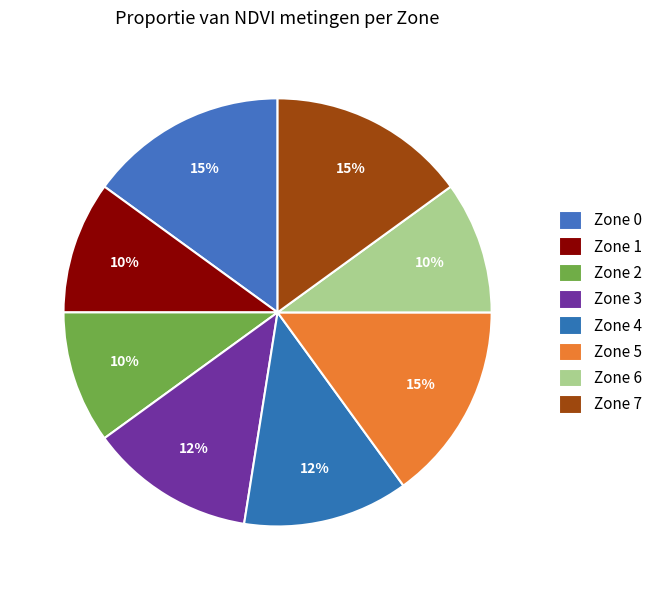

Is Zone 7 the majority of the pie?

No